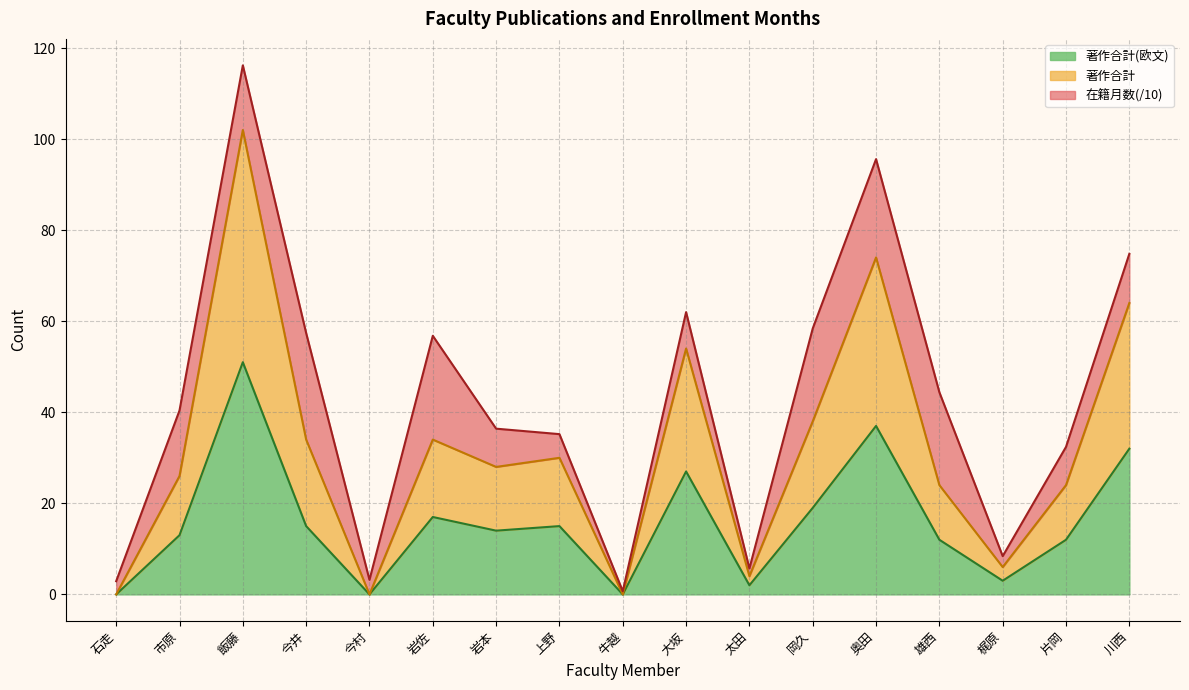

What is the difference between the second highest and second lowest values in the 著作合計(欧文) series?

37